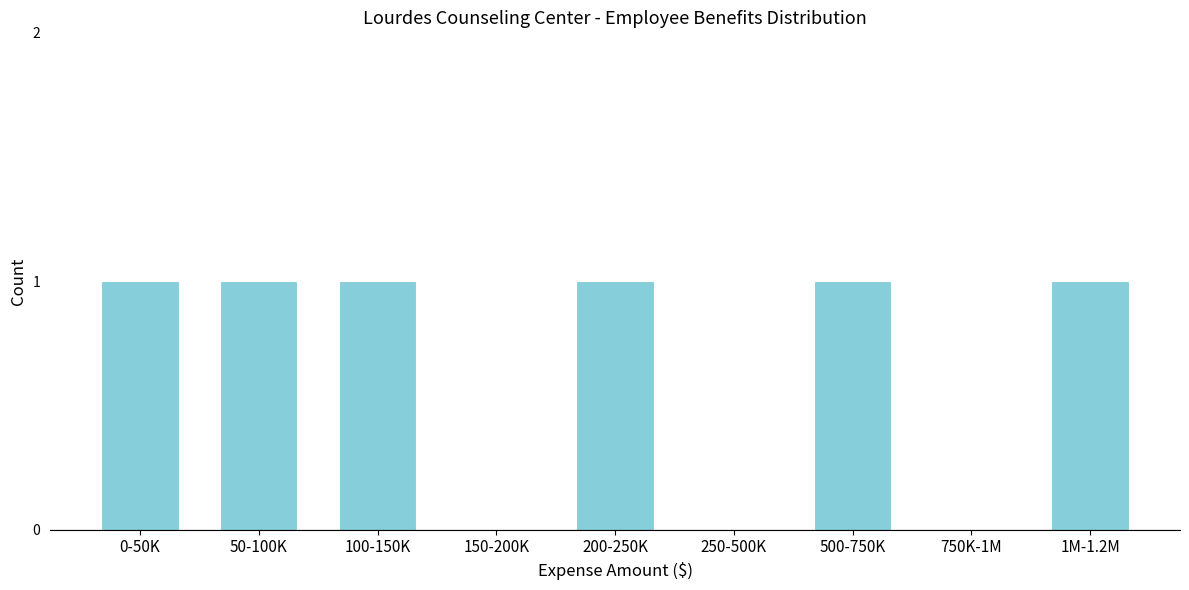

Reading left to right, list all the values displayed in this chart.

0-50K=1	50-100K=1	100-150K=1	150-200K=0	200-250K=1	250-500K=0	500-750K=1	750K-1M=0	1M-1.2M=1